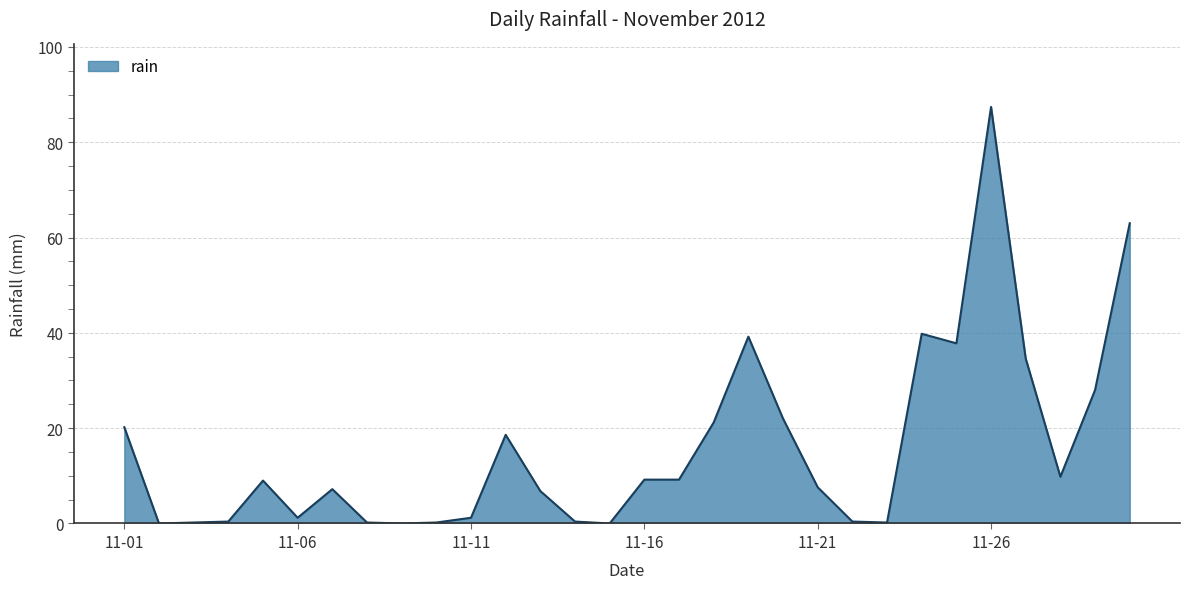

What is the greatest value displayed?

87.4